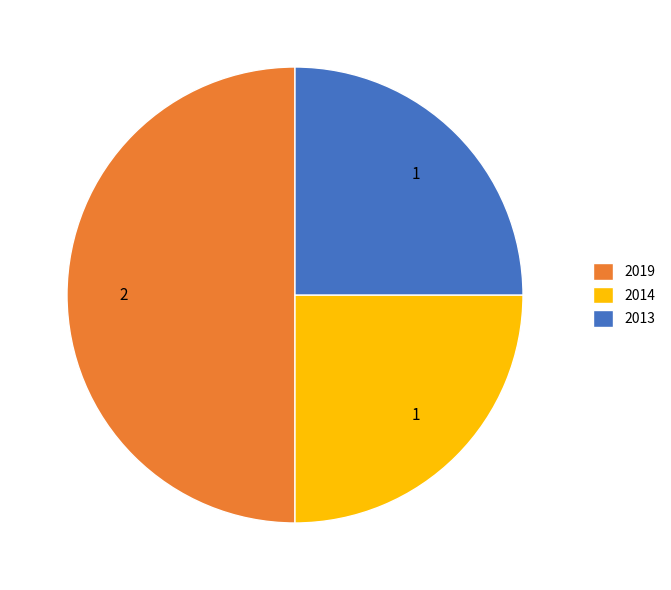

How many slices are in this pie chart?

3